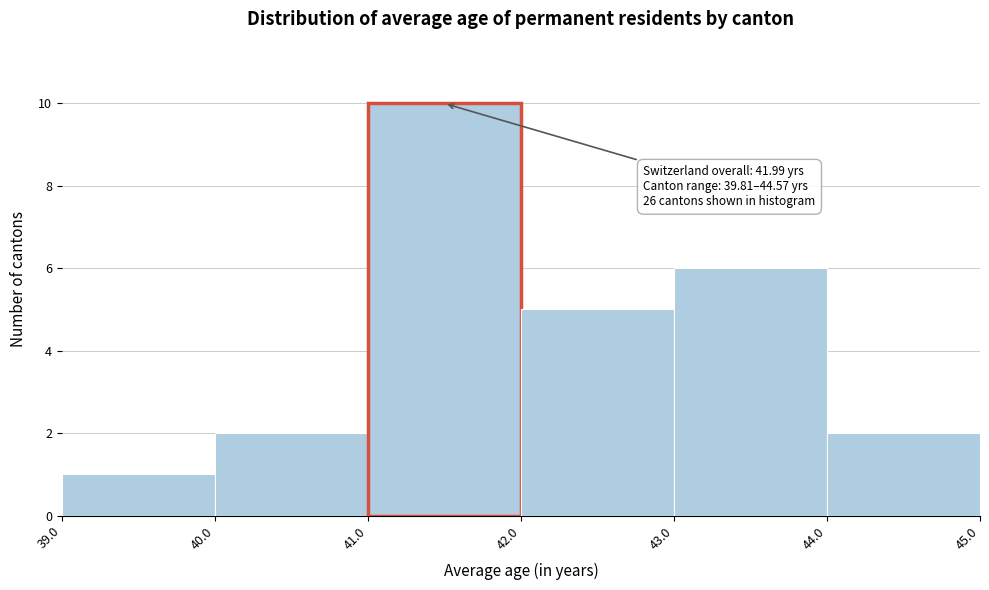

Which range on the x-axis has the tallest bar?

41.0 to 42.0